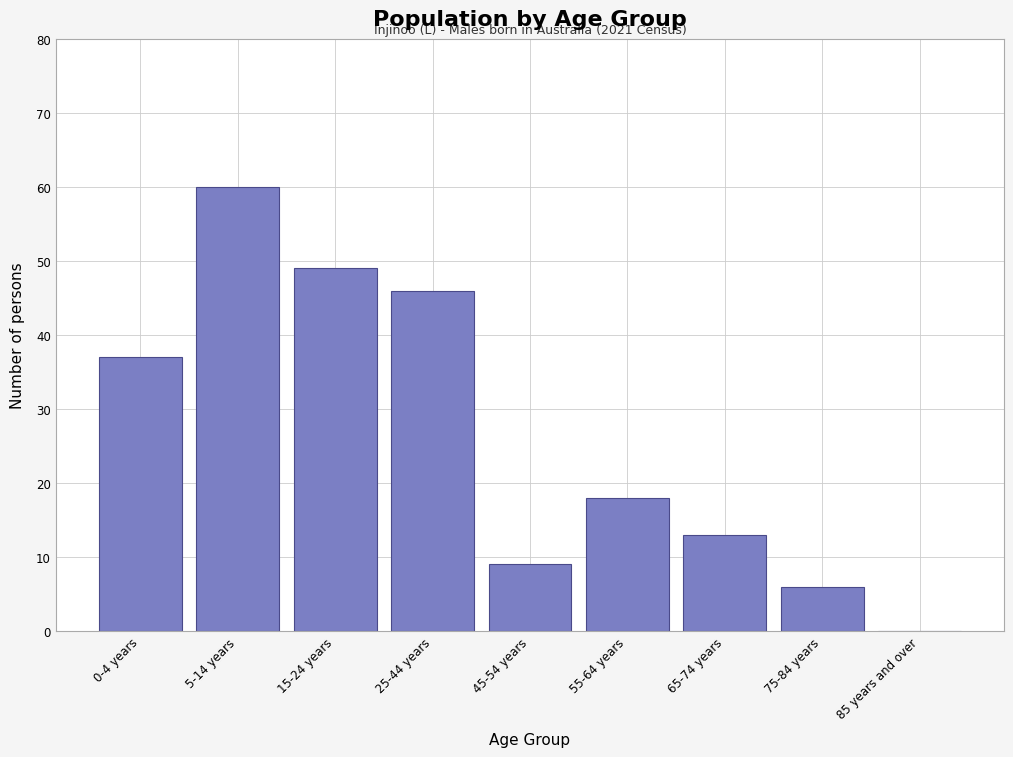

Reading left to right, what are all the values shown in this chart?

0-4 years=37	5-14 years=60	15-24 years=49	25-44 years=46	45-54 years=9	55-64 years=18	65-74 years=13	75-84 years=6	85 years and over=0